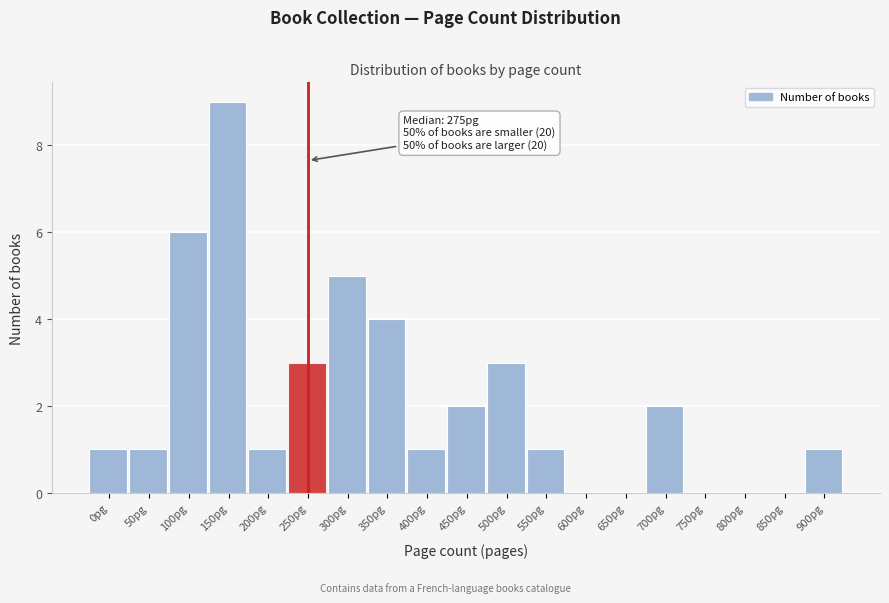

Reading right to left, transcribe all the data shown in this chart.

900pg=1	850pg=0	800pg=0	750pg=0	700pg=2	650pg=0	600pg=0	550pg=1	500pg=3	450pg=2	400pg=1	350pg=4	300pg=5	250pg=3	200pg=1	150pg=9	100pg=6	50pg=1	0pg=1